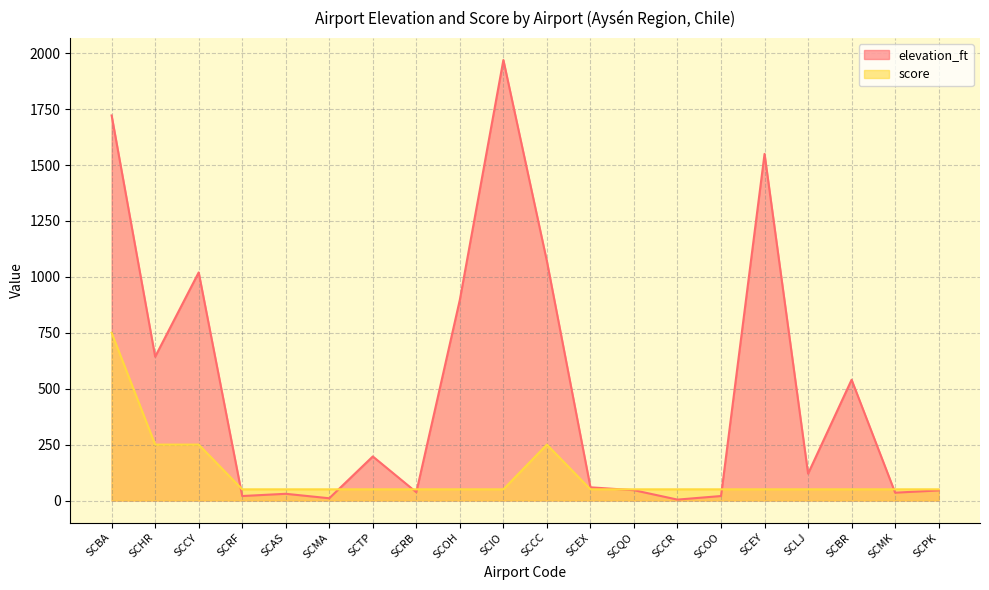

What are all the series names shown in the legend?

elevation_ft, score